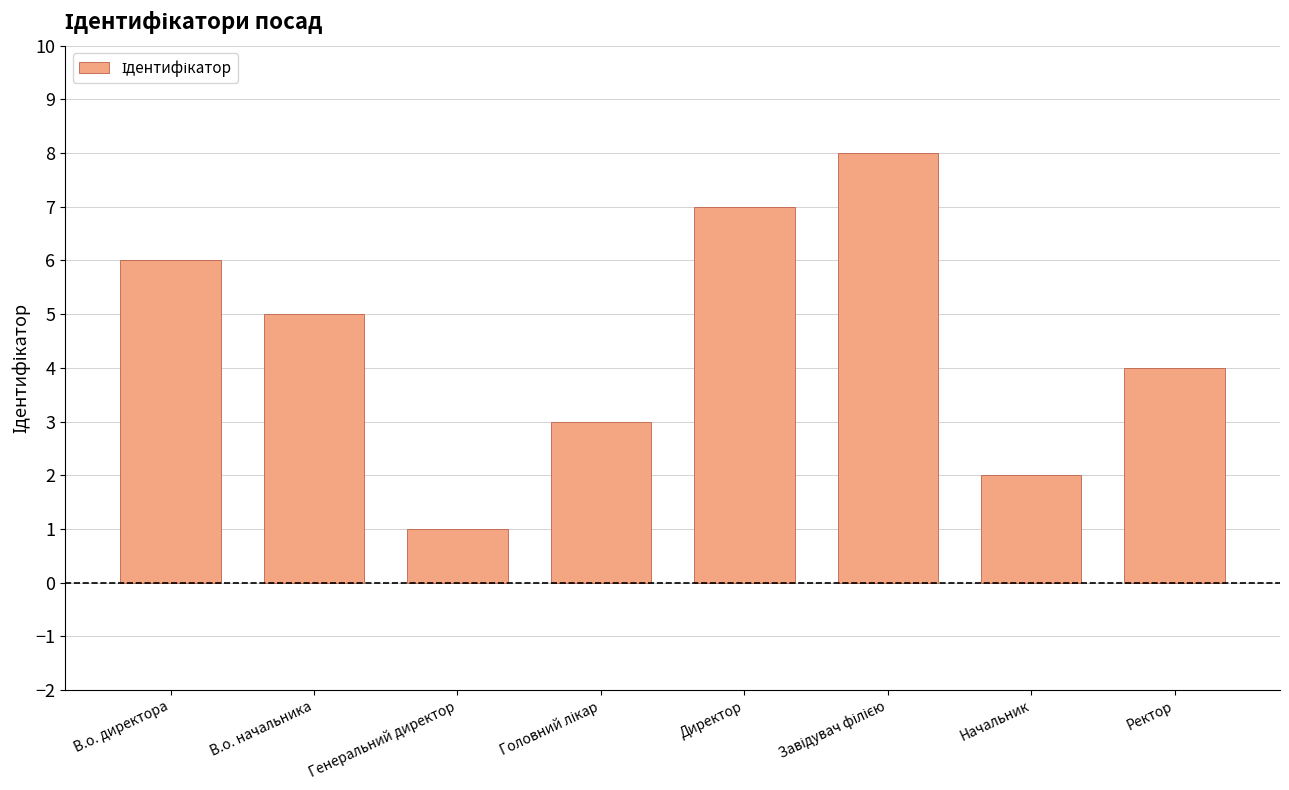

Is it true that the value at Ректор is 4?

True